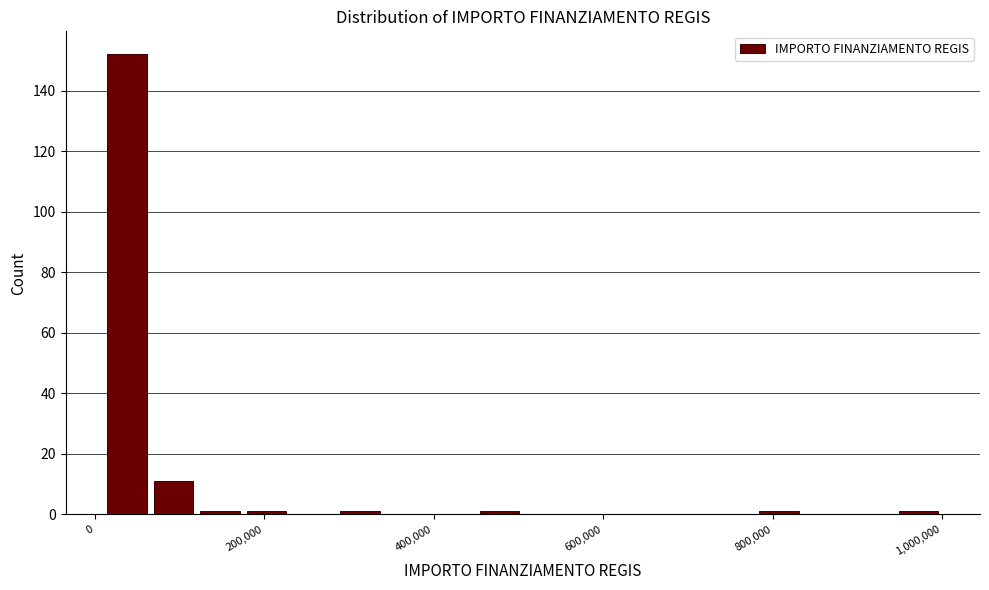

Around what value on the x-axis is the tallest bar? Give the approximate position of its centre, as read against the axis.

40000